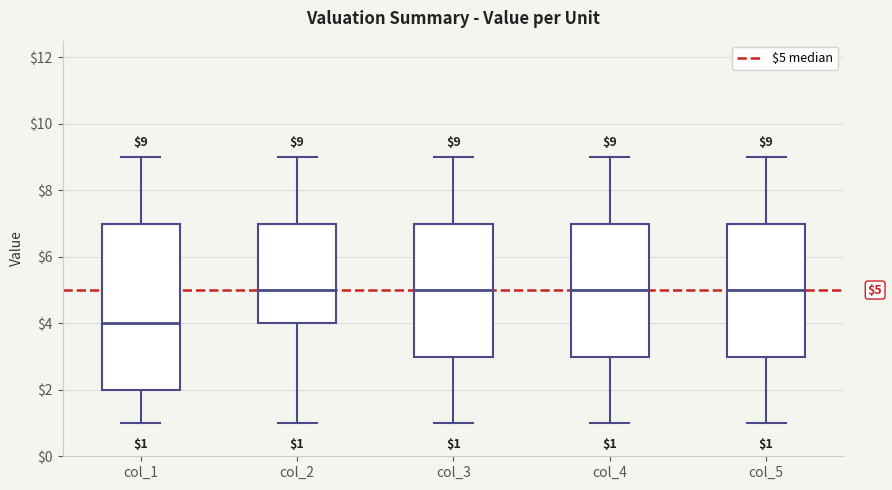

Comparing the boxes themselves (not the whiskers), which one is the tallest?

col_1